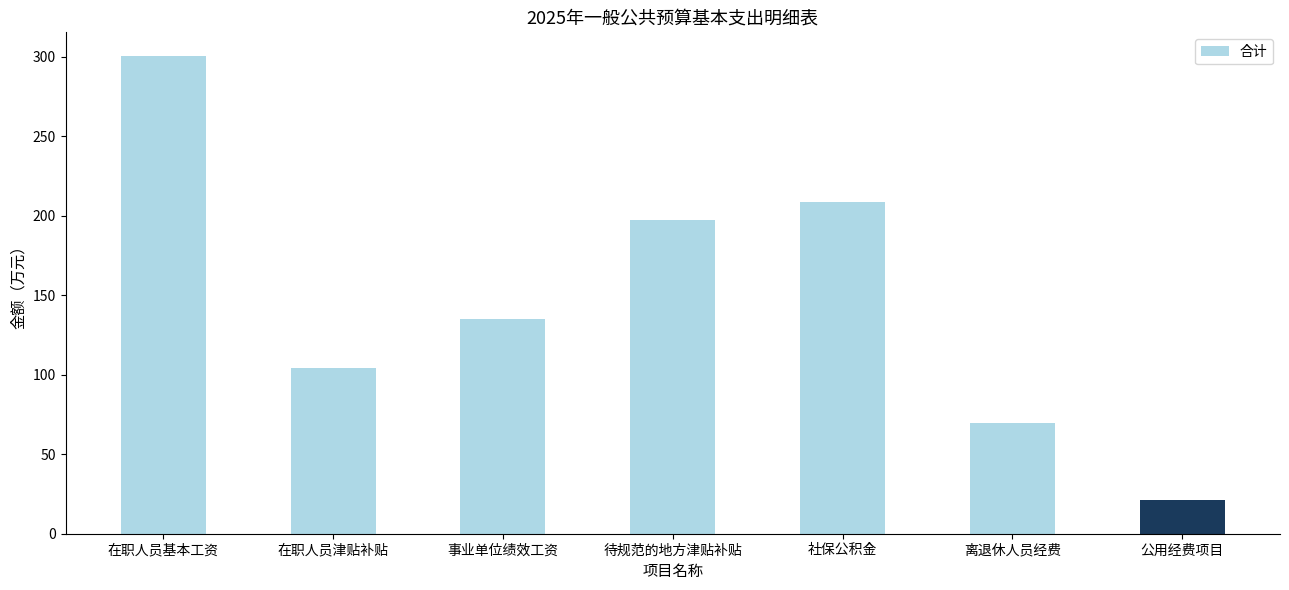

List the labels in order of value, smallest first.

公用经费项目, 离退休人员经费, 在职人员津贴补贴, 事业单位绩效工资, 待规范的地方津贴补贴, 社保公积金, 在职人员基本工资